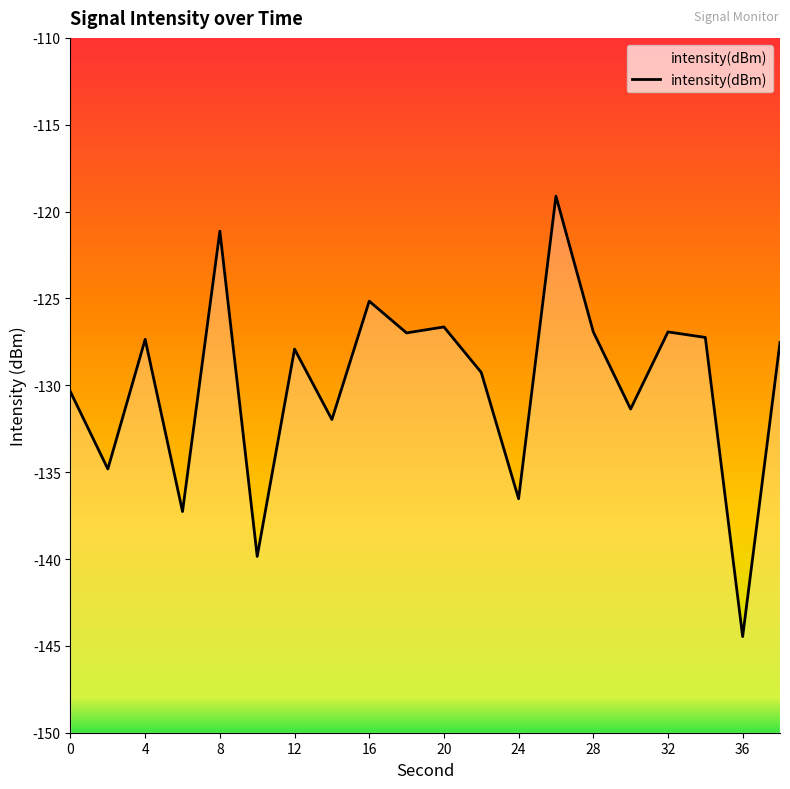

What is the difference between the maximum and minimum values?

25.4